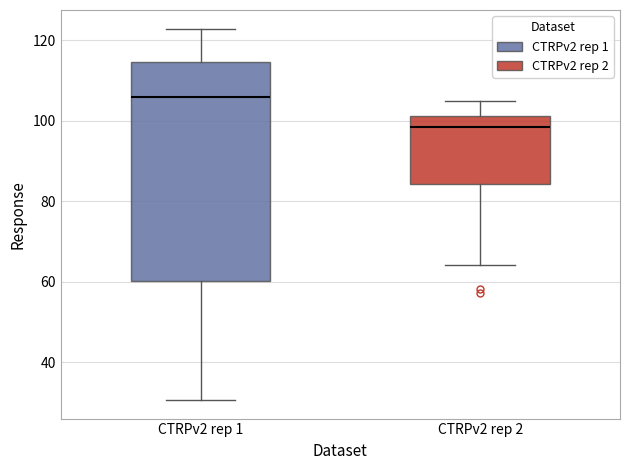

Reading left to right, read every box against the y-axis: the position of its median line, the range the box covers, and the ends of its whiskers. The values are not printed on the chart, so give them approximately, as read against the axis.

CTRPv2 rep 1: median 106, box 60 to 114, whiskers 30 to 122
CTRPv2 rep 2: median 98, box 84 to 102, whiskers 64 to 104